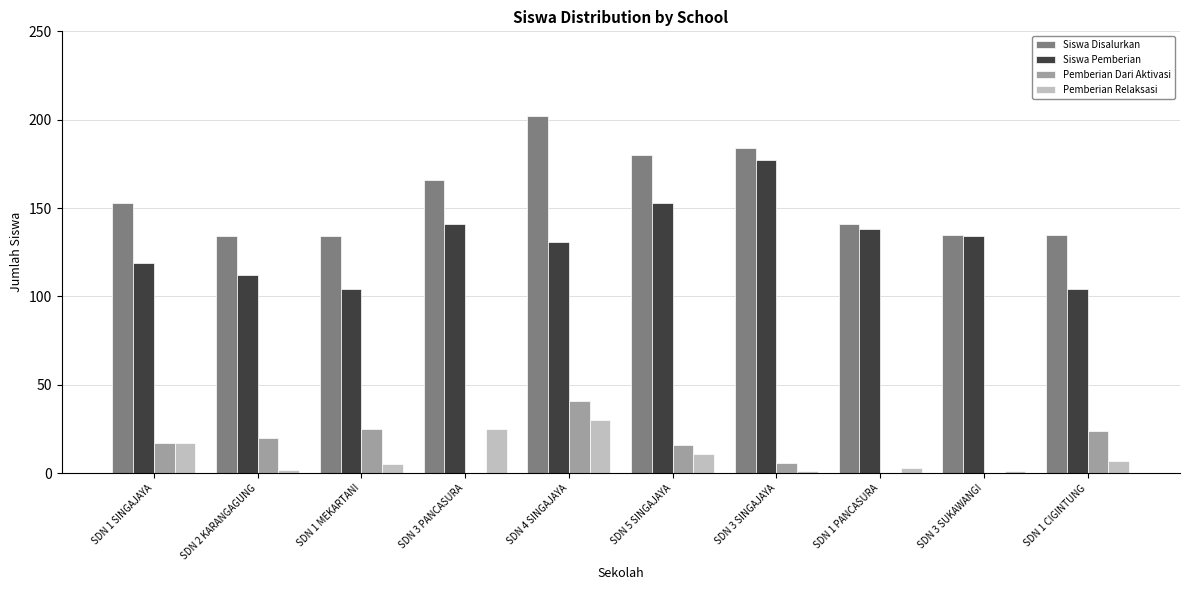

How many data points does each series have?

10